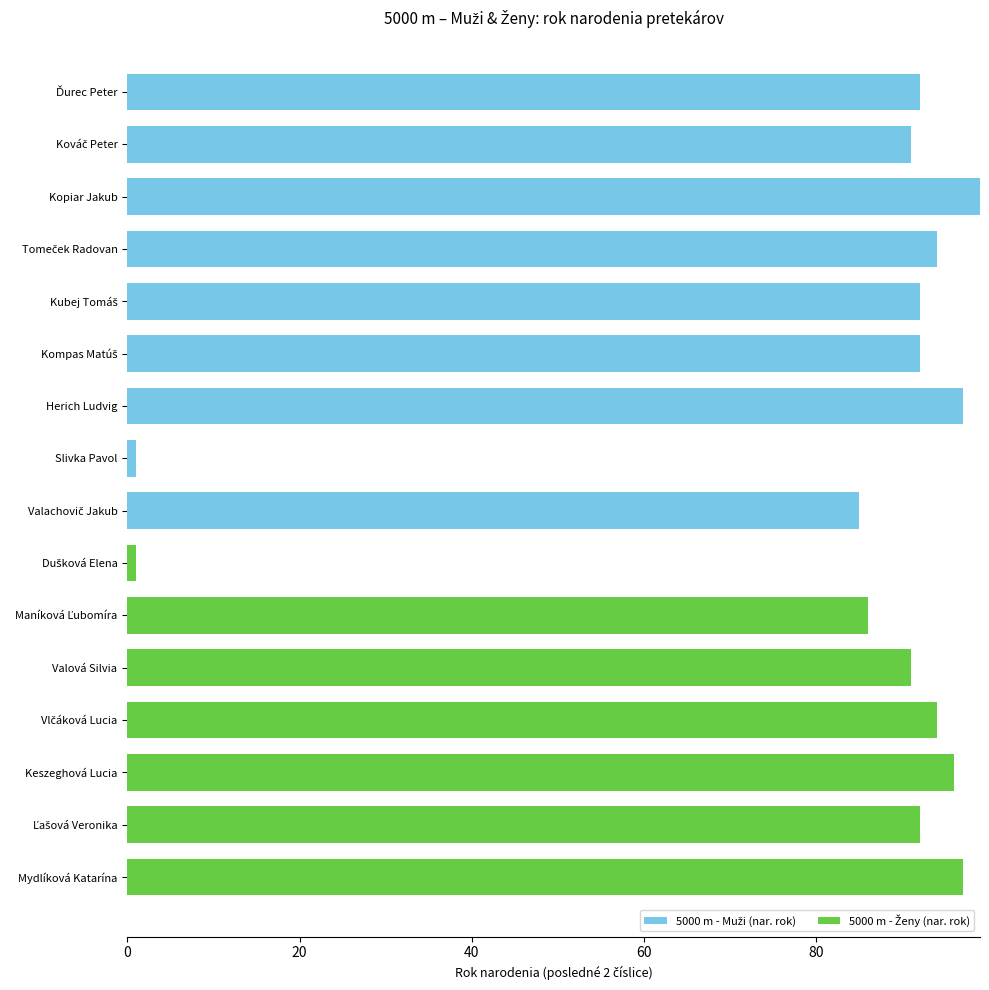

What is the total value across all series at Kopiar Jakub?

99